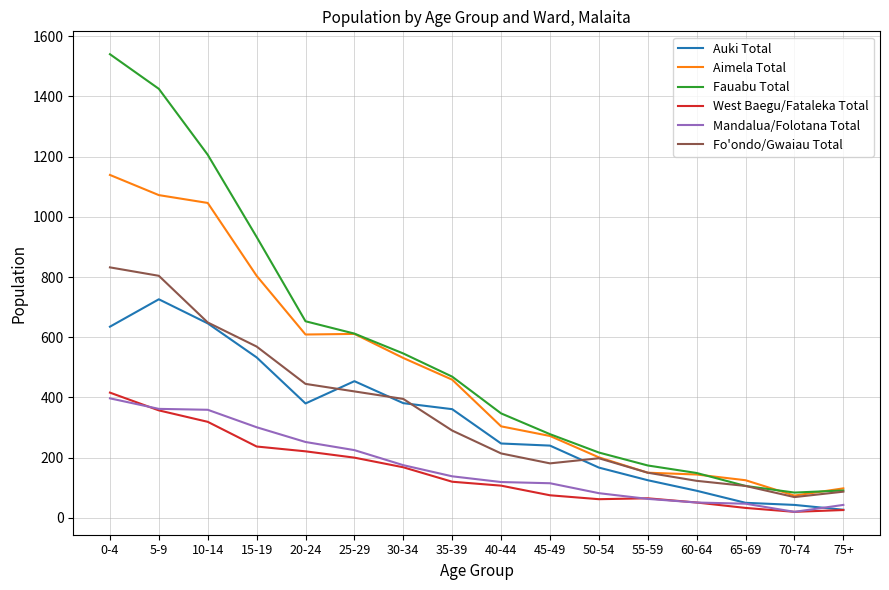

What is the spread (max minus min) of values at 25-29?

412